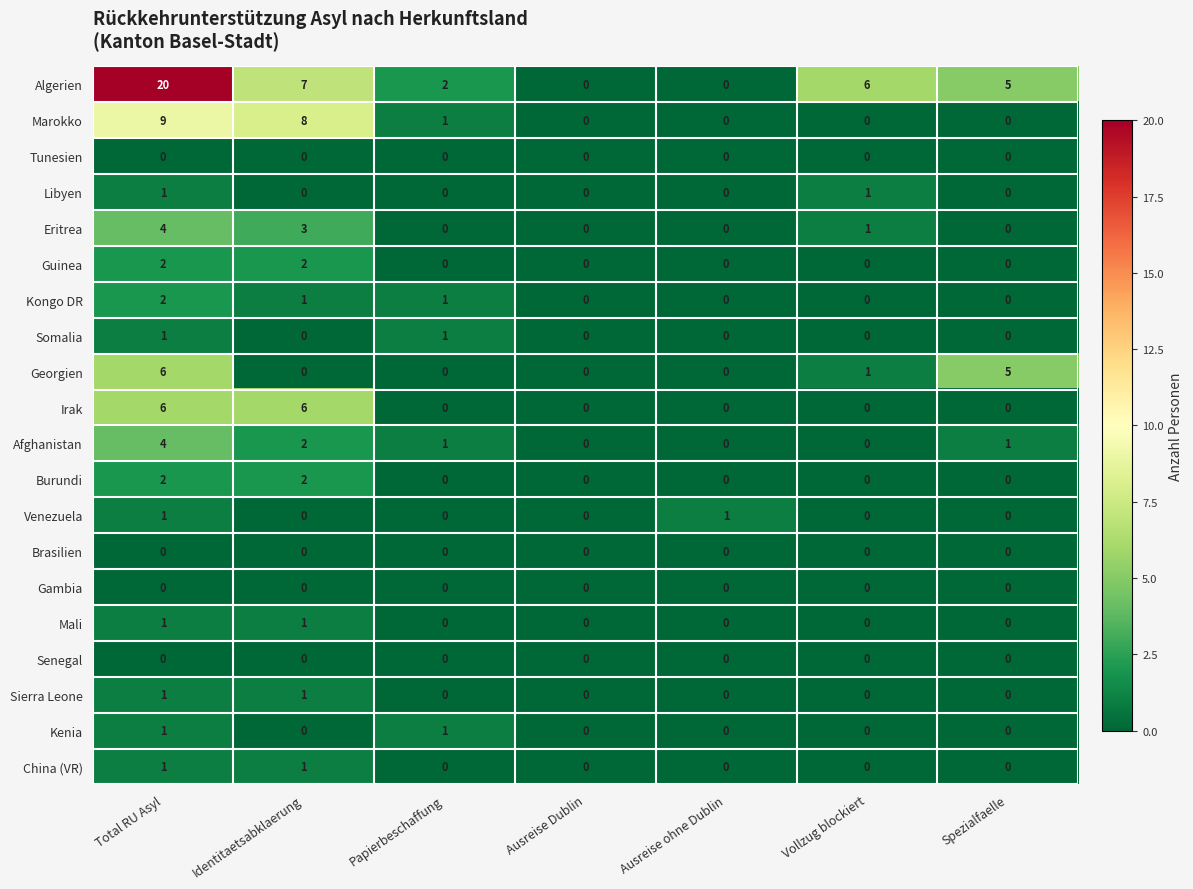

How many categories are shown in the chart?

7